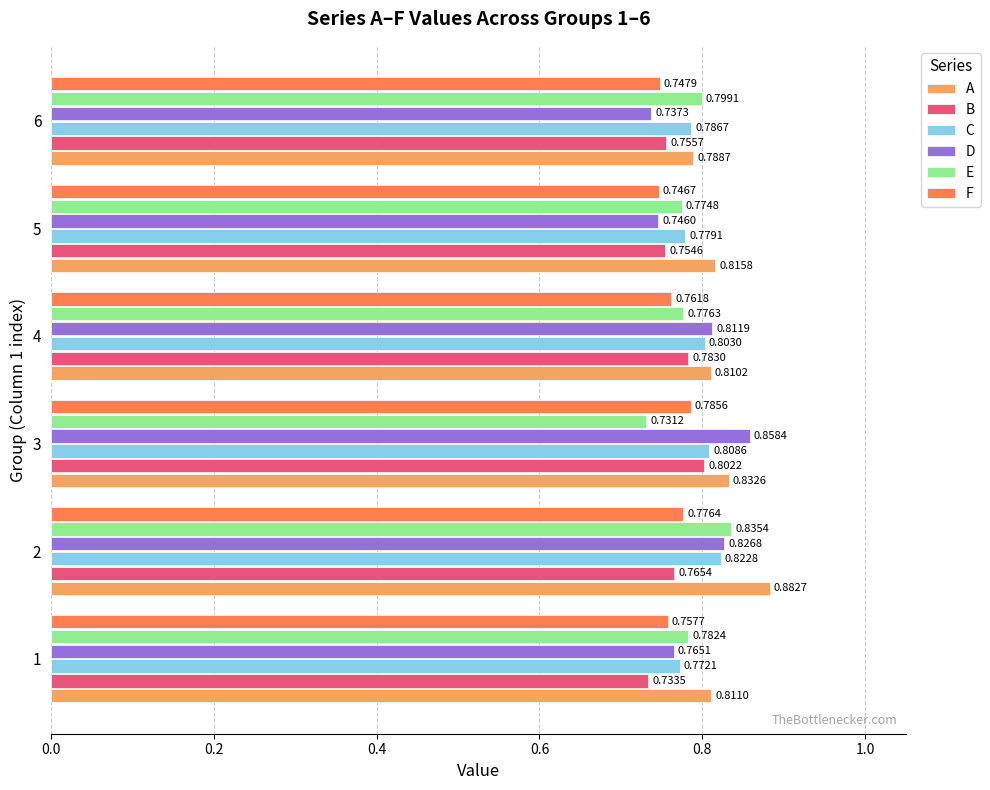

Which series has the largest total across all categories?

A